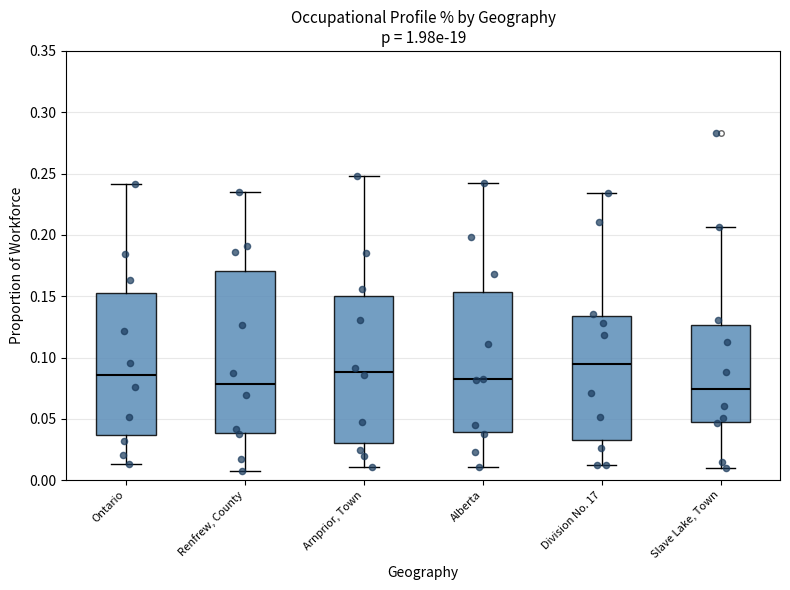

Reading left to right, transcribe this box plot: for each box, give where its median line is, the range the box spans, and where its two whiskers end, as read against the y-axis. The values are not printed on the chart, so give them approximately, as read against the axis.

Ontario: median 0.085, box 0.035 to 0.155, whiskers 0.015 to 0.240
Renfrew, County: median 0.080, box 0.040 to 0.170, whiskers 0.010 to 0.235
Arnprior, Town: median 0.090, box 0.030 to 0.150, whiskers 0.010 to 0.250
Alberta: median 0.080, box 0.040 to 0.155, whiskers 0.010 to 0.240
Division No. 17: median 0.095, box 0.035 to 0.135, whiskers 0.010 to 0.235
Slave Lake, Town: median 0.075, box 0.050 to 0.125, whiskers 0.010 to 0.205